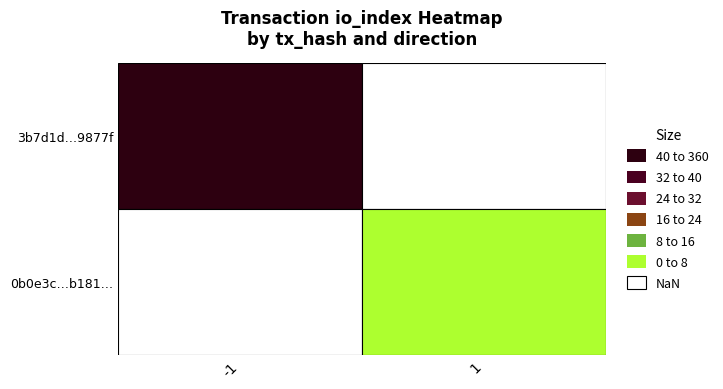

Reading left to right, transcribe all the data shown in this chart.

3b7d1d6c8c2da115710701f161cb9877fdf1209: -1	358
0b0e3cf7f5dbd1618261c33be20abfd3c85b181: 1	2